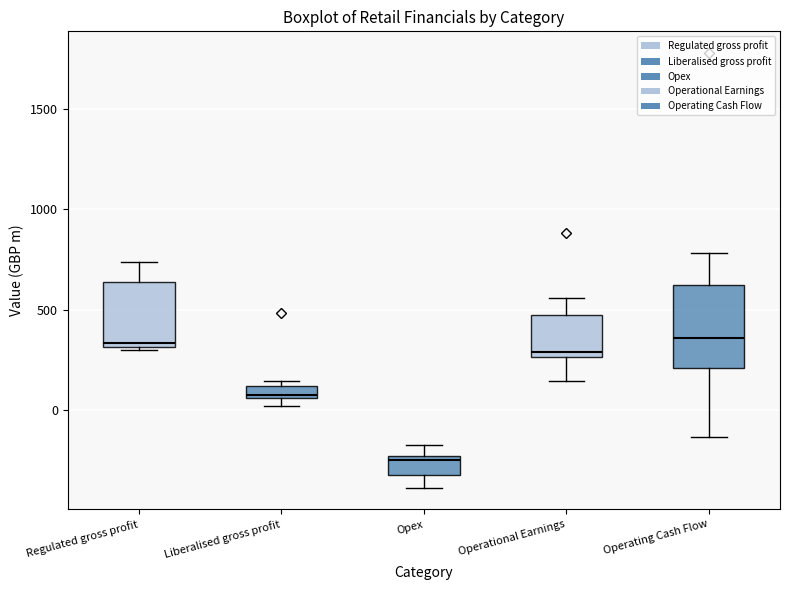

Where is the lower edge of the box for Liberalised gross profit on the y-axis? The values are not printed on the chart, so give them approximately, as read against the axis.

50